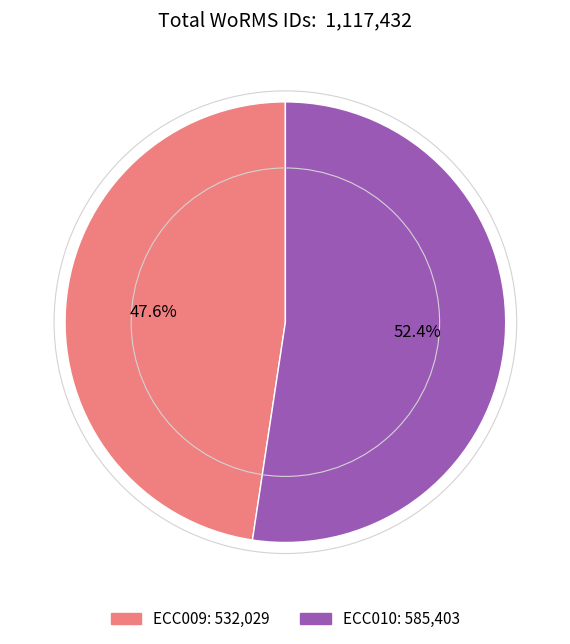

What percentage is the ECC010 slice, to the nearest percent?

52%